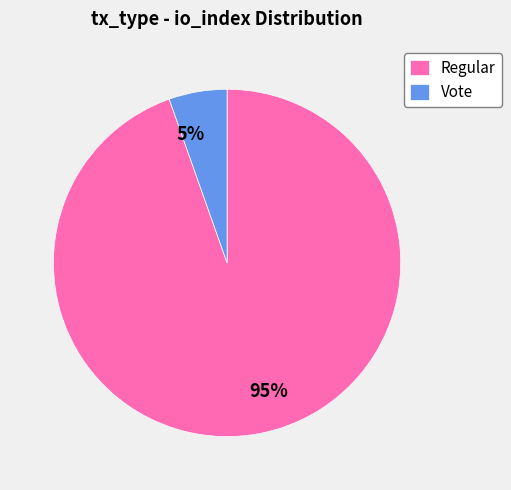

To the nearest percent, what is the combined percentage of Vote and Regular?

100%